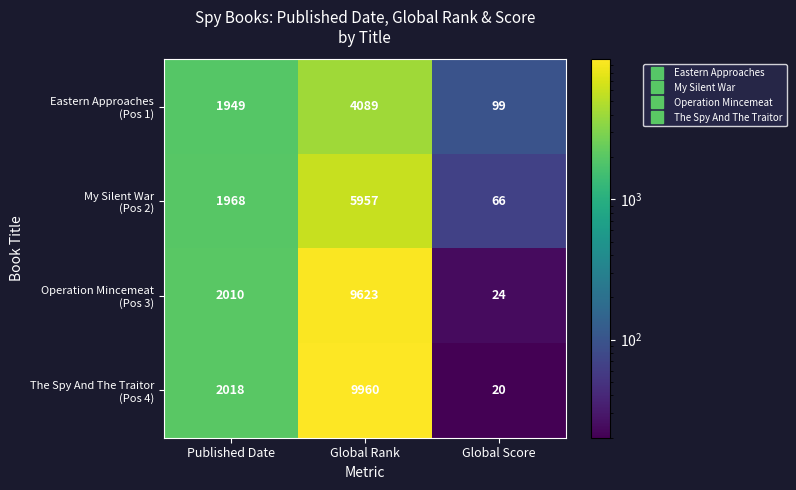

Which category has the highest value across all series?

Global Rank